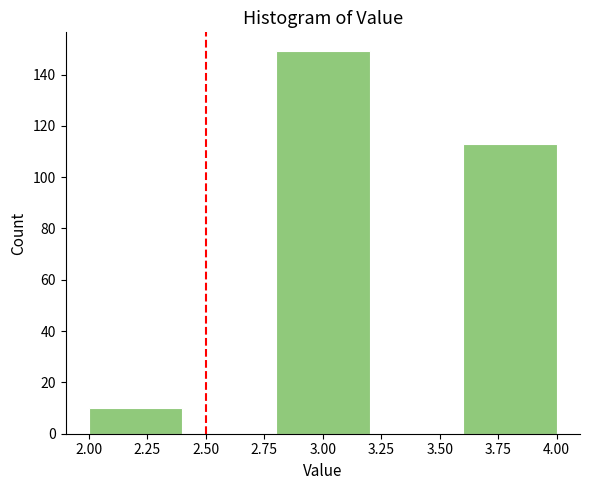

Which range on the x-axis has the tallest bar?

2.8 to 3.2